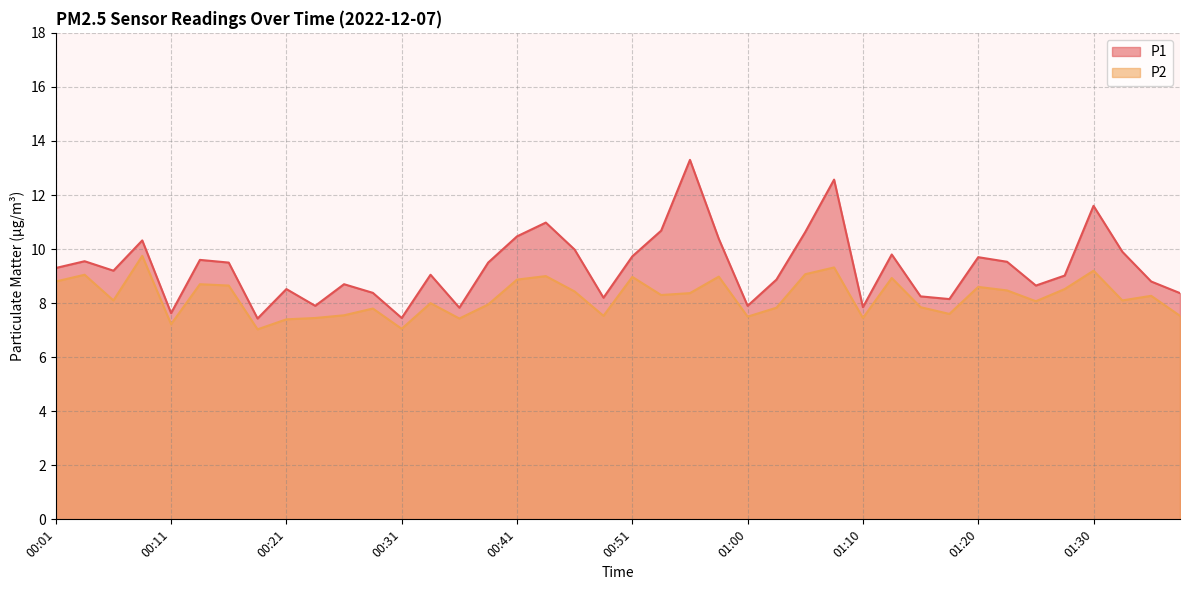

What is the label of the 5th point from the right?

01:27